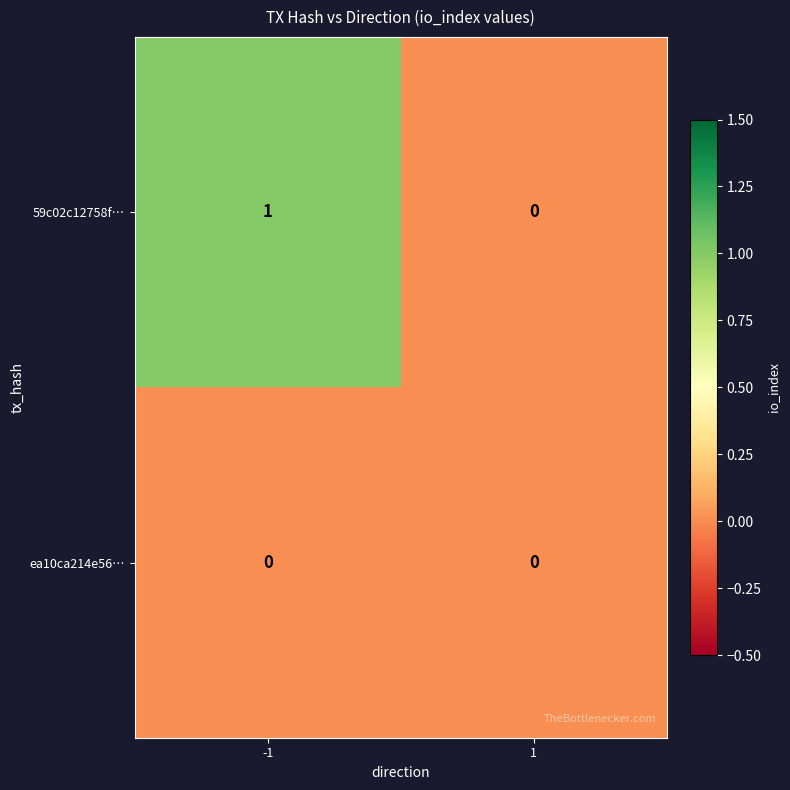

How many categories are shown in the chart?

2